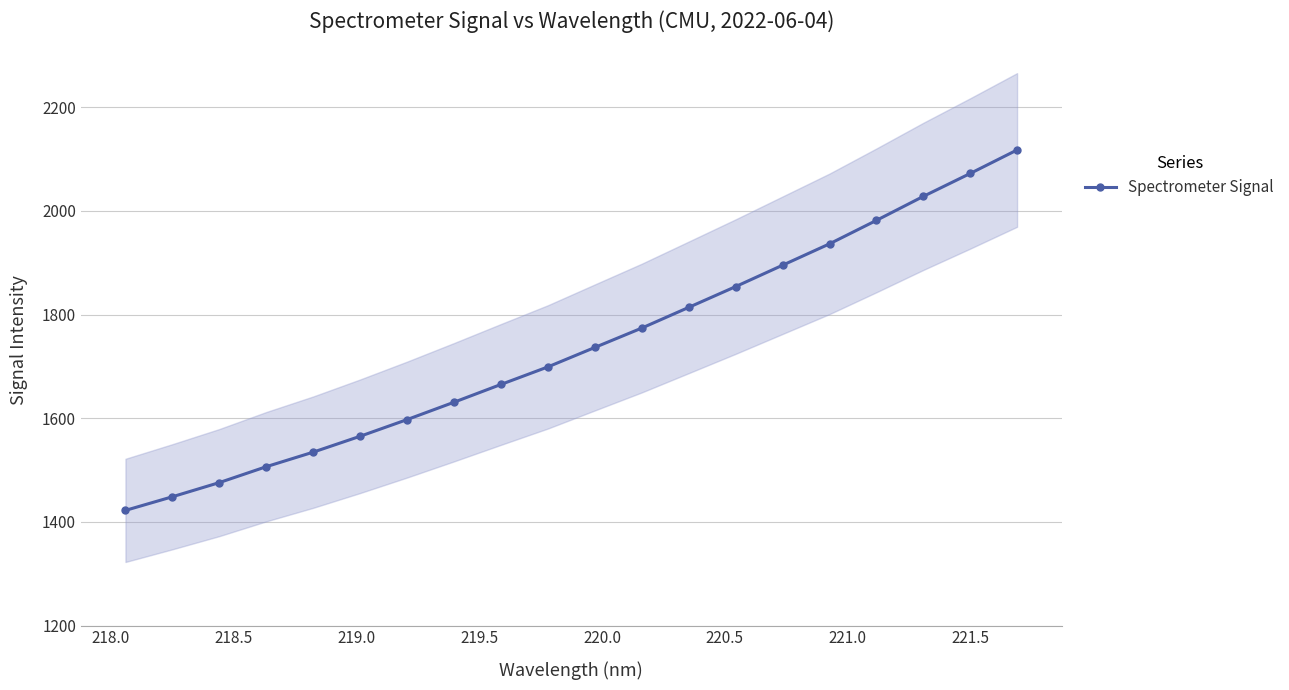

How many values are below 1736?

10